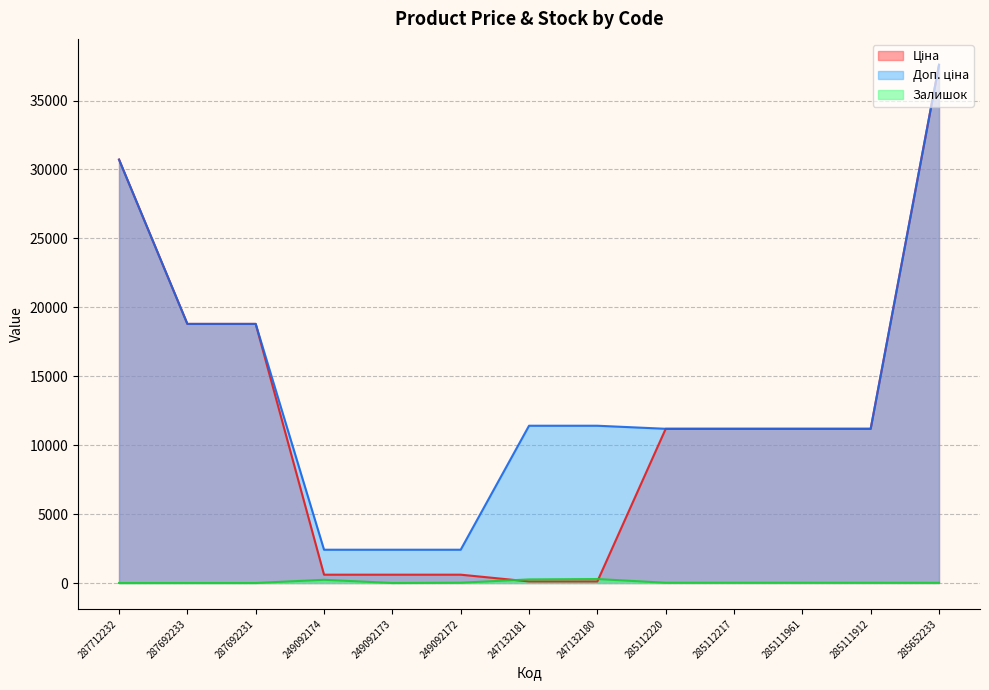

Which category has the lowest value in the Доп. ціна series?

249092174